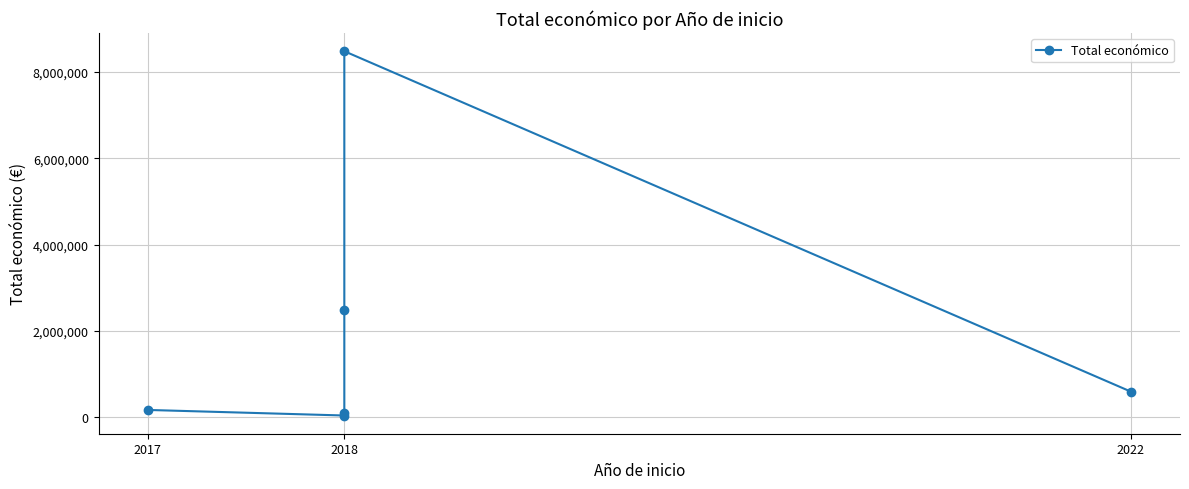

What is the smallest value displayed?

42845